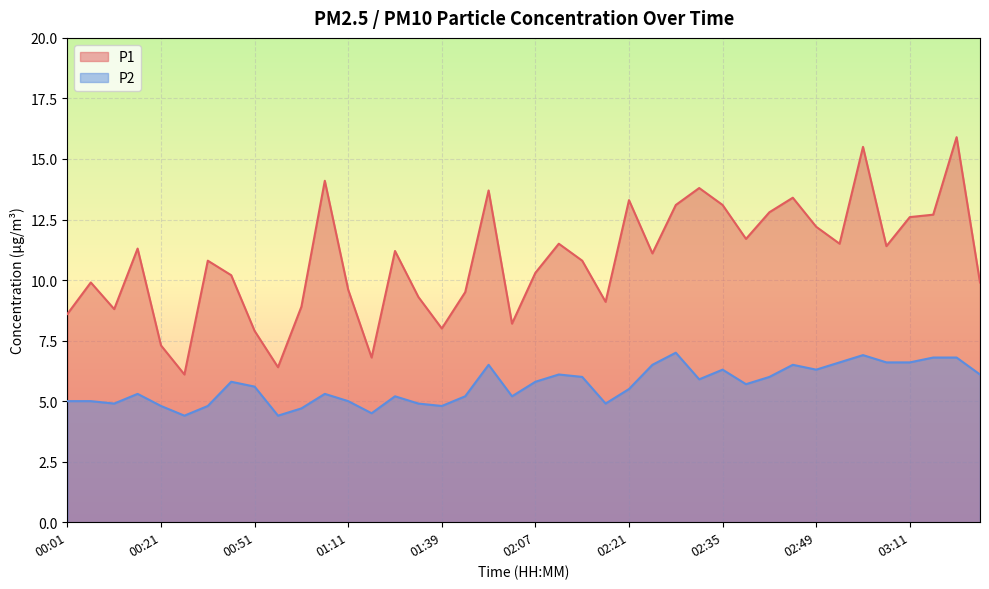

What is the difference between the second highest and minimum values in the P1 series?

9.4